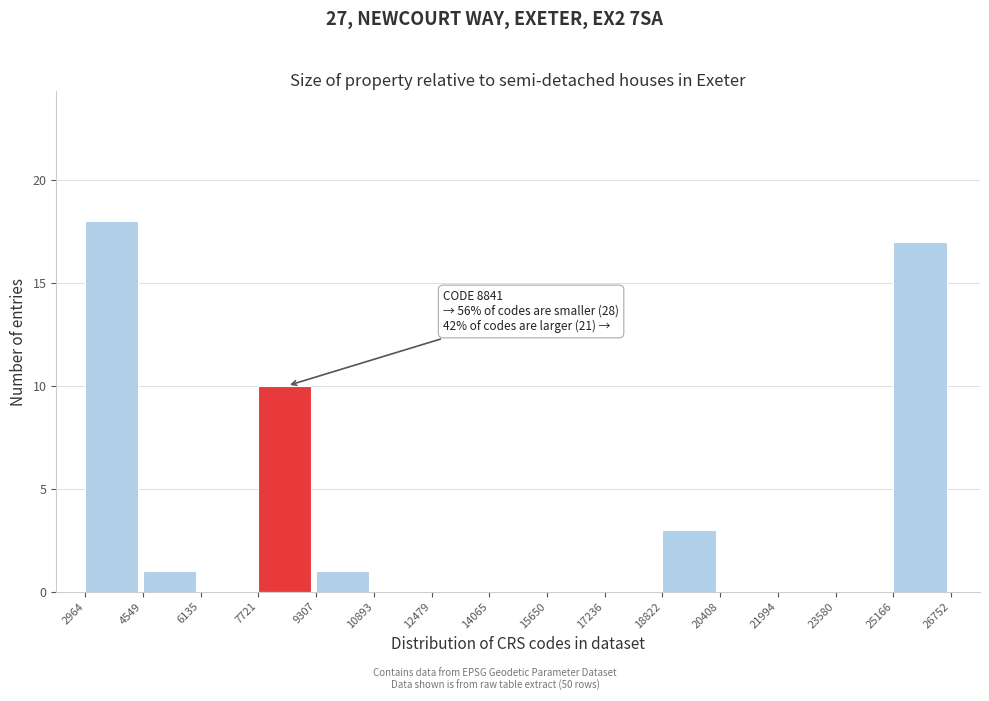

Which range on the x-axis has the tallest bar?

2964 to 4549